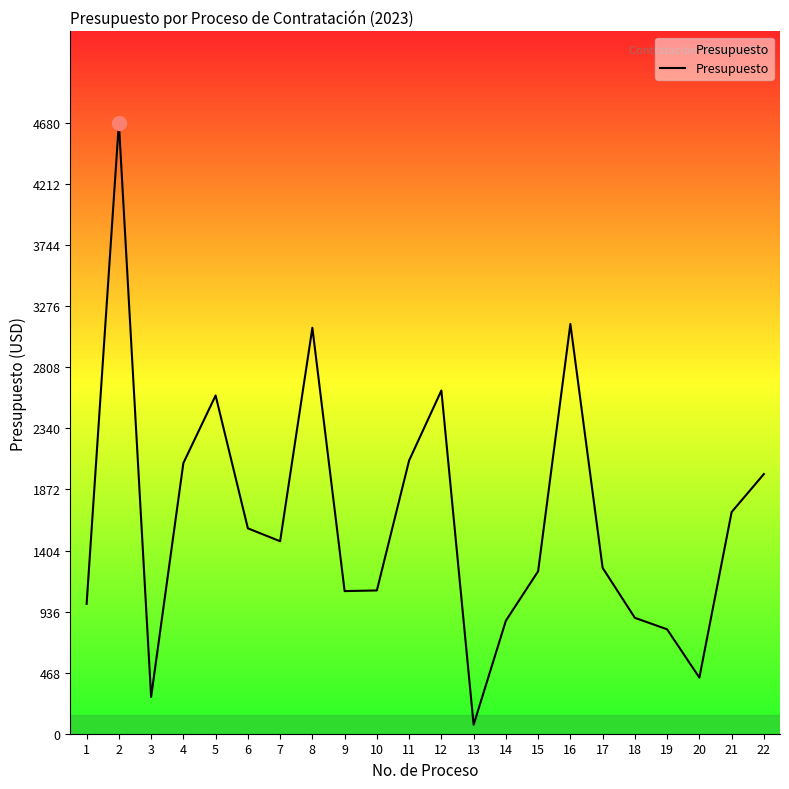

Is it true that the value at 2 is 4680.0?

True